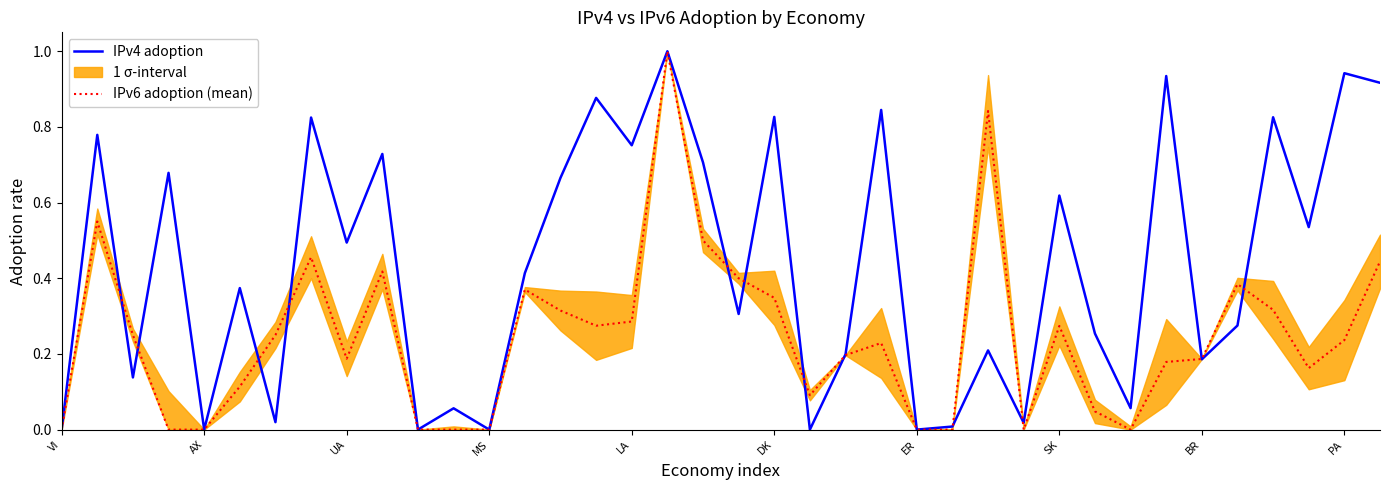

How many values in the IPv4 adoption series exceed 0?

32